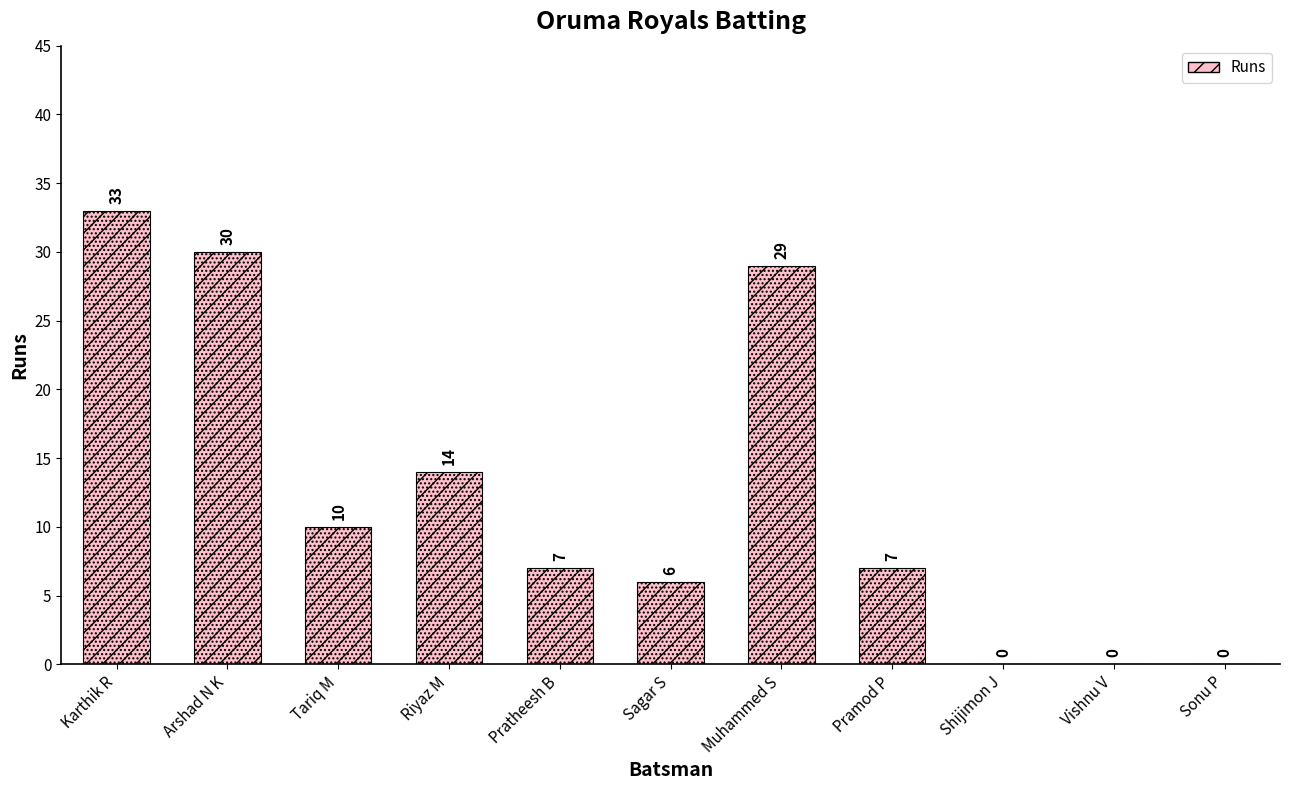

Reading left to right, extract all data points from this chart.

33	30	10	14	7	6	29	7	0	0	0